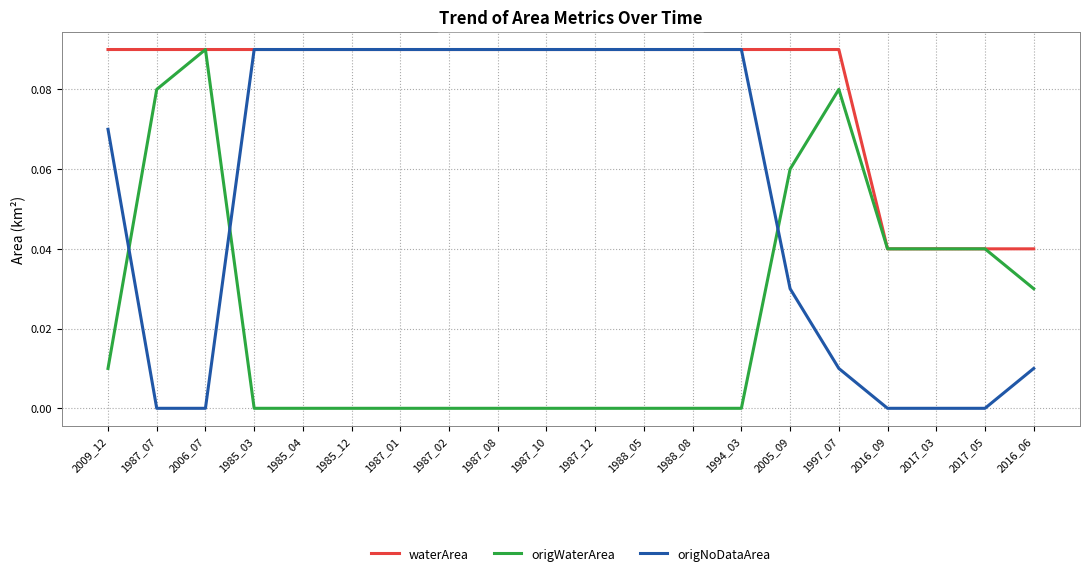

How many times do origNoDataArea and origWaterArea cross each other?

3